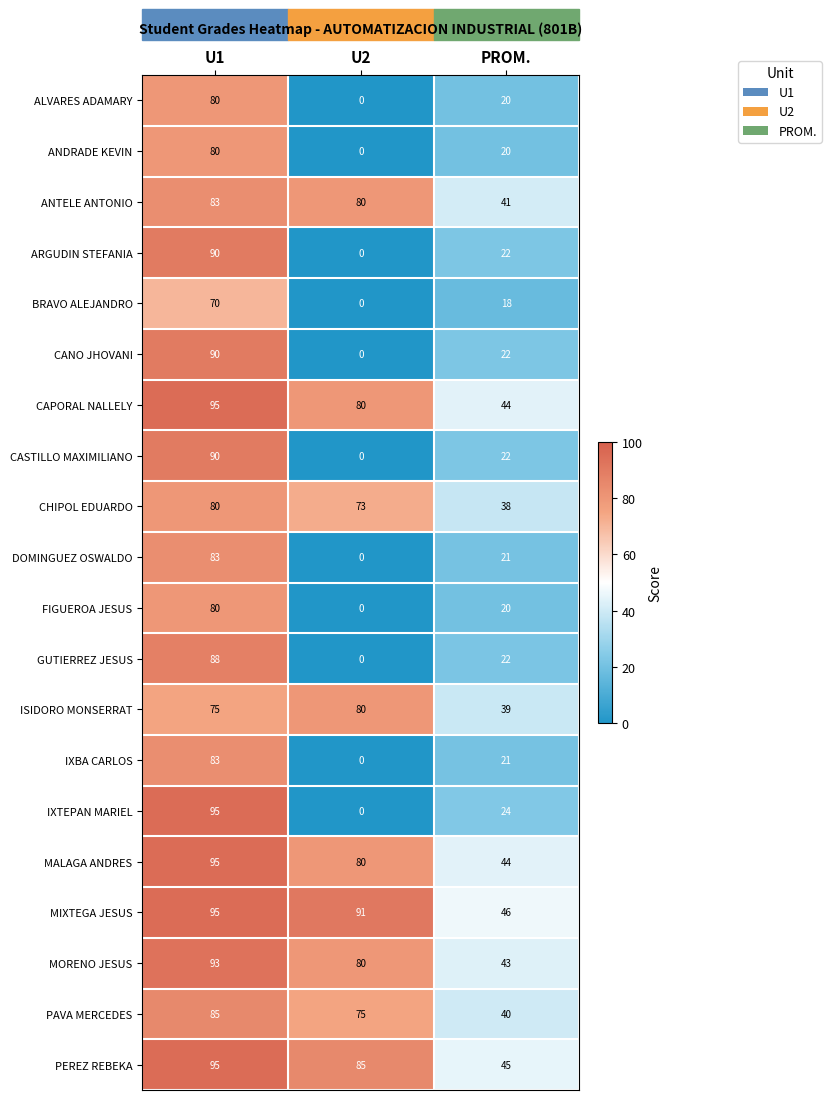

Between U2 and PROM., which series saw the biggest shift?

MIXTEGA JESUS